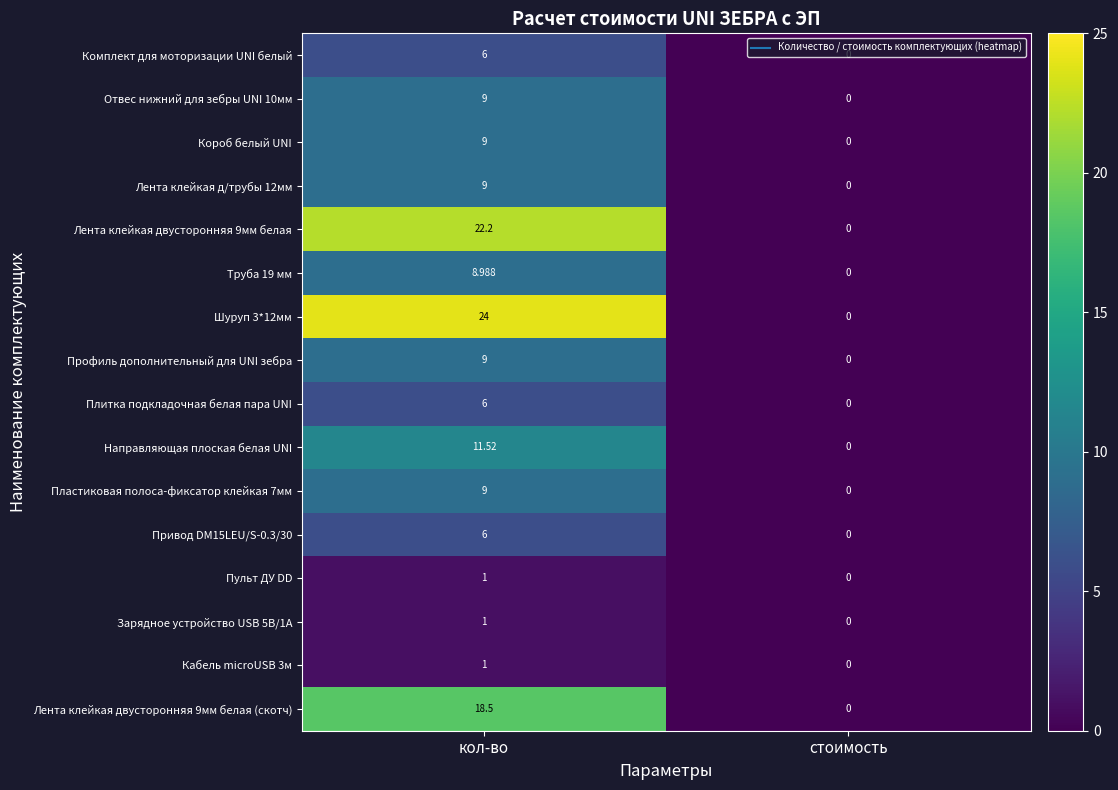

Is the value of Направляющая плоская белая UNI at стоимость greater than the value of Комплект для моторизации UNI белый at кол-во?

No